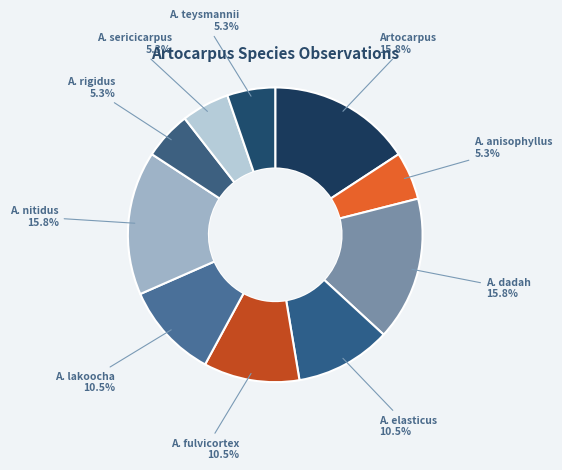

To the nearest percent, what is the difference between the largest and smallest slice percentages?

11%